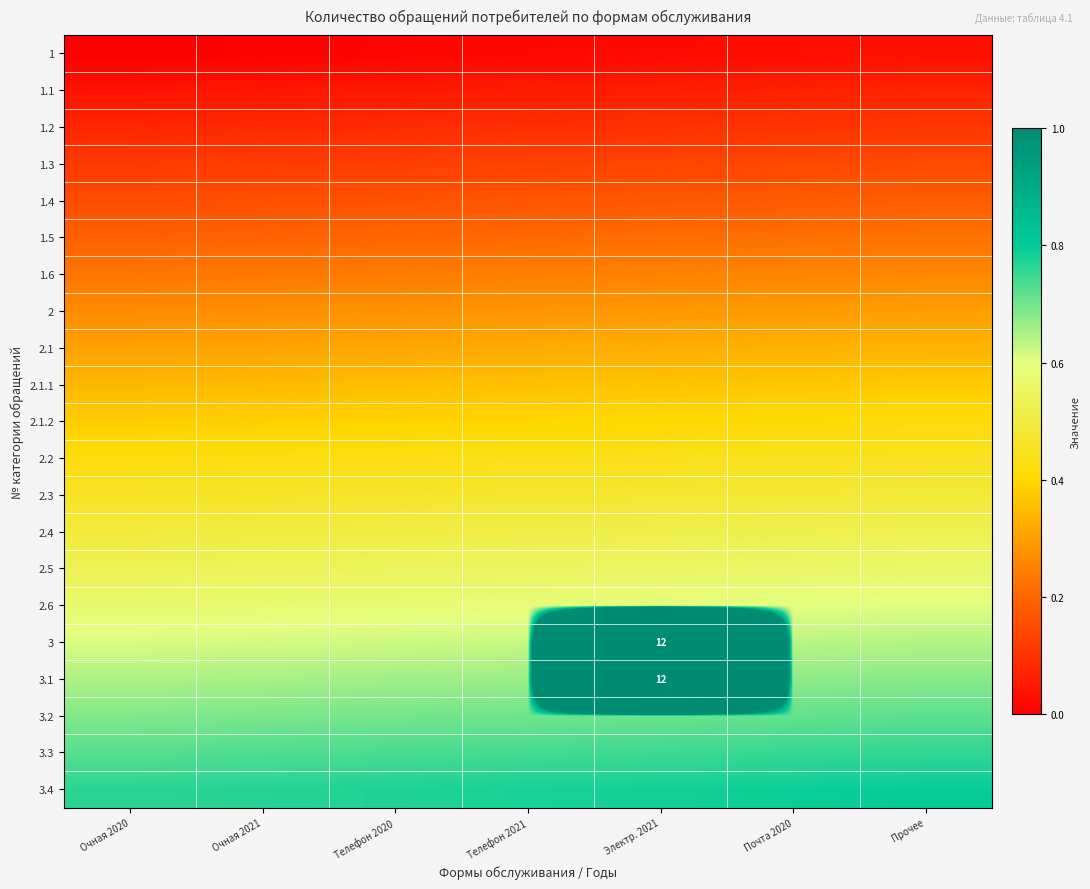

Which category has the lowest value in the 3.1 series?

Очная 2020